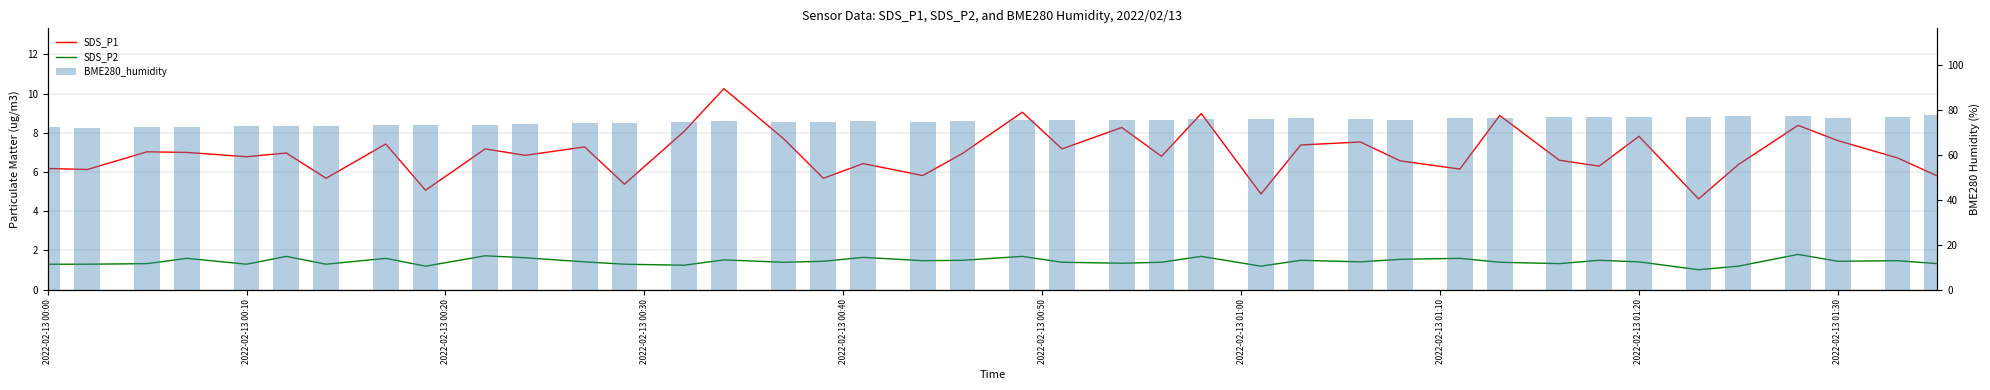

What is the difference between the second highest and minimum values in the BME280_humidity series?

5.2